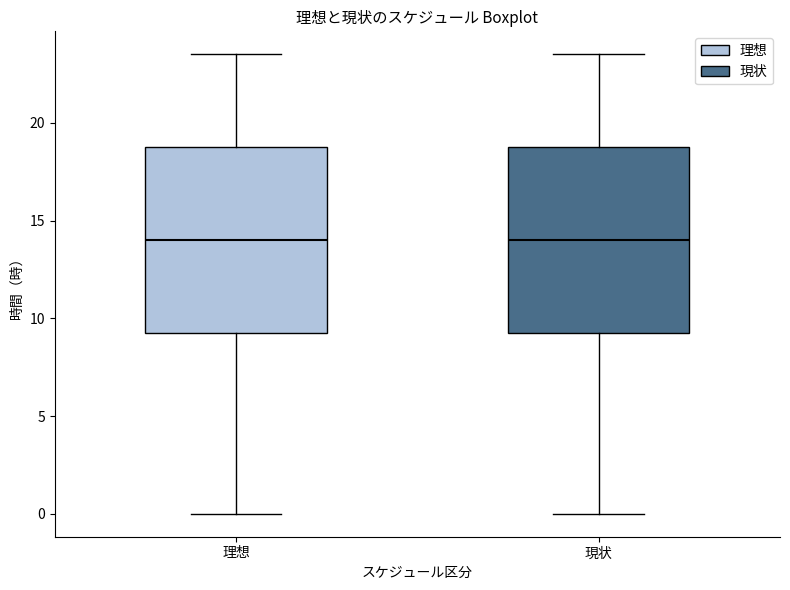

Where does the upper whisker of the box for 理想 end on the y-axis? The values are not printed on the chart, so give them approximately, as read against the axis.

23.5